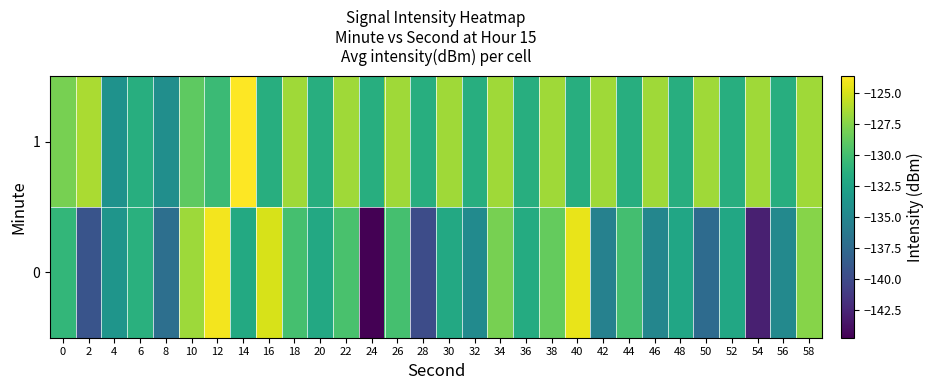

Reading left to right, what are all the values shown in this chart?

0: 0=-130.8	2=-139.2	4=-133.7	6=-131.4	8=-137.0	10=-126.7	12=-124.0	14=-131.9	16=-124.9	18=-129.9	20=-132.0	22=-129.7	24=-144.7	26=-129.8	28=-139.8	30=-132.0	32=-134.6	34=-127.9	36=-131.7	38=-128.6	40=-124.4	42=-135.4	44=-129.9	46=-135.0	48=-132.2	50=-137.4	52=-132.1	54=-142.9	56=-134.8	58=-127.5
1: 0=-128.0	2=-126.3	4=-134.0	6=-131.5	8=-134.3	10=-128.8	12=-130.4	14=-123.7	16=-131.5	18=-126.7	20=-131.5	22=-126.7	24=-131.5	26=-126.7	28=-131.5	30=-126.7	32=-131.5	34=-126.7	36=-131.5	38=-126.7	40=-131.5	42=-126.7	44=-131.5	46=-126.7	48=-131.5	50=-126.7	52=-131.5	54=-126.7	56=-131.5	58=-126.7